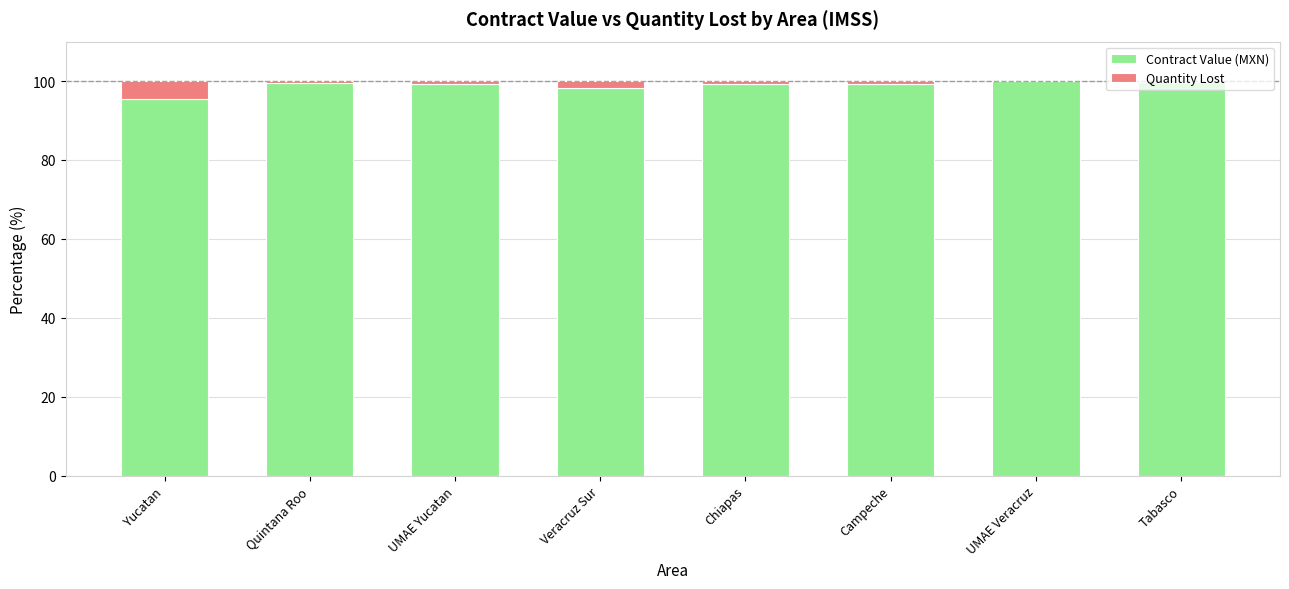

What is the highest value of the Contract Value (MXN) series?

100.0